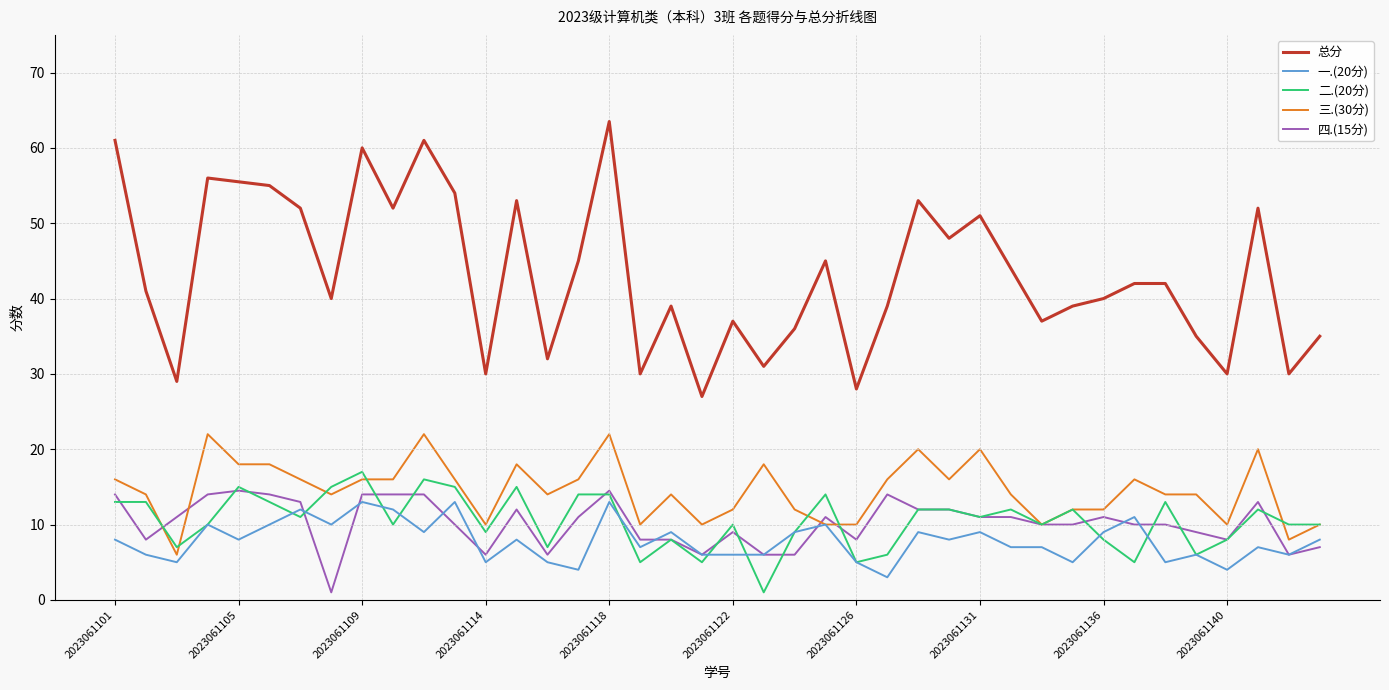

True or false: 二.(20分) and 总分 cross at least once.

False